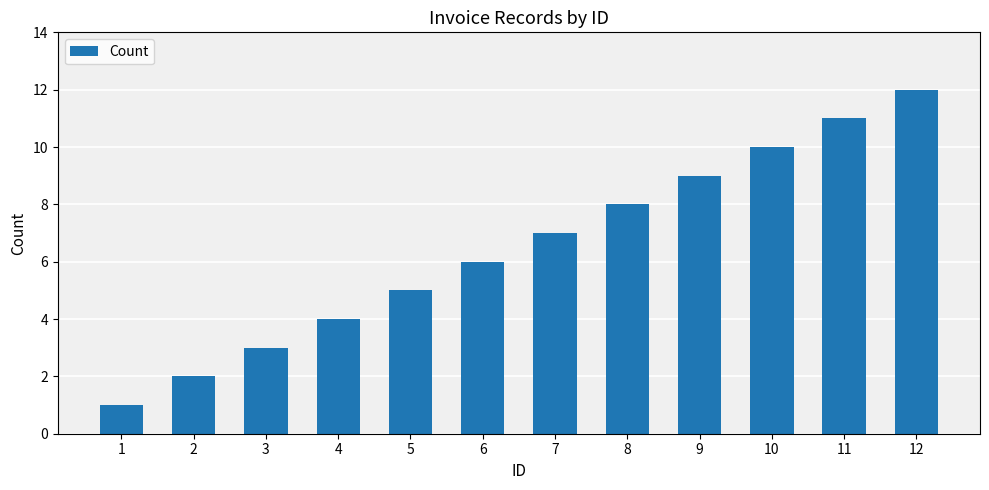

True or false: the data shows 4 at 6.

False